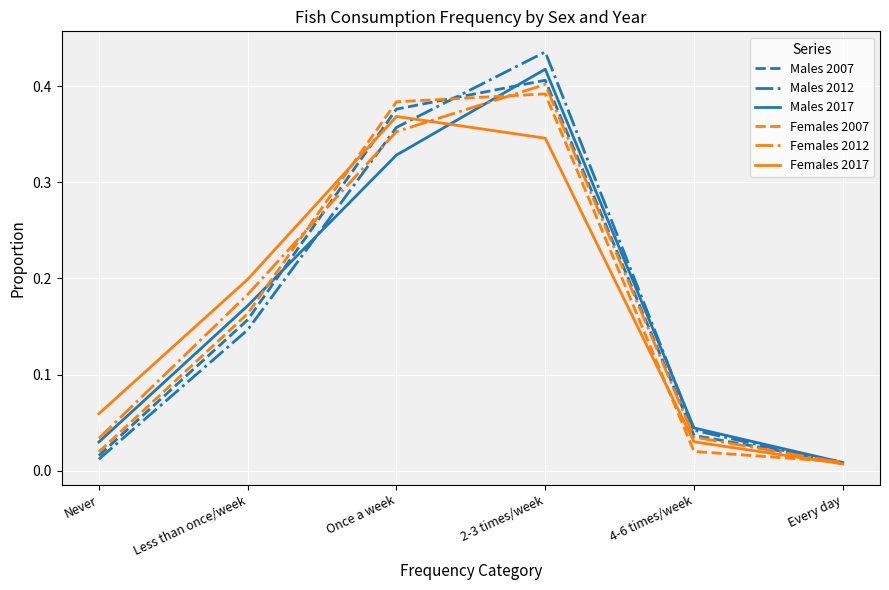

True or false: Males 2007 and Females 2017 cross at least once.

True